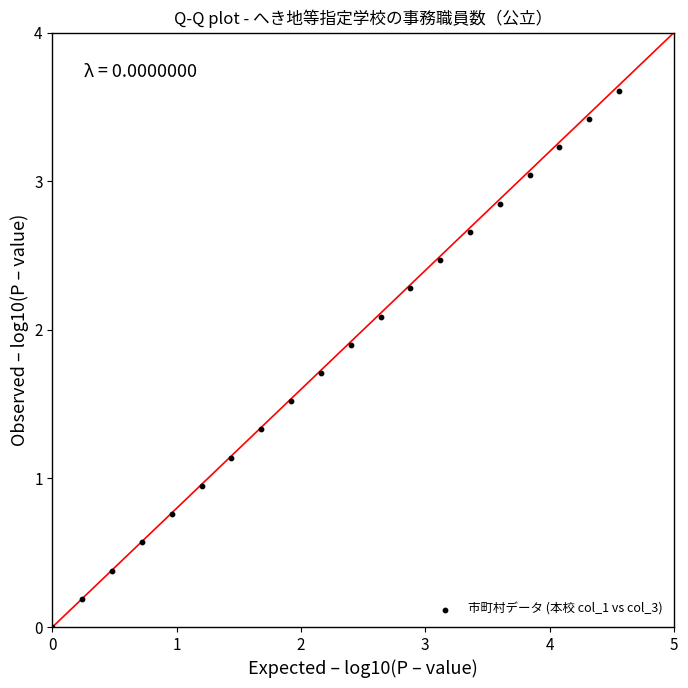

What is the range of Y values (max minus min)?

3.6